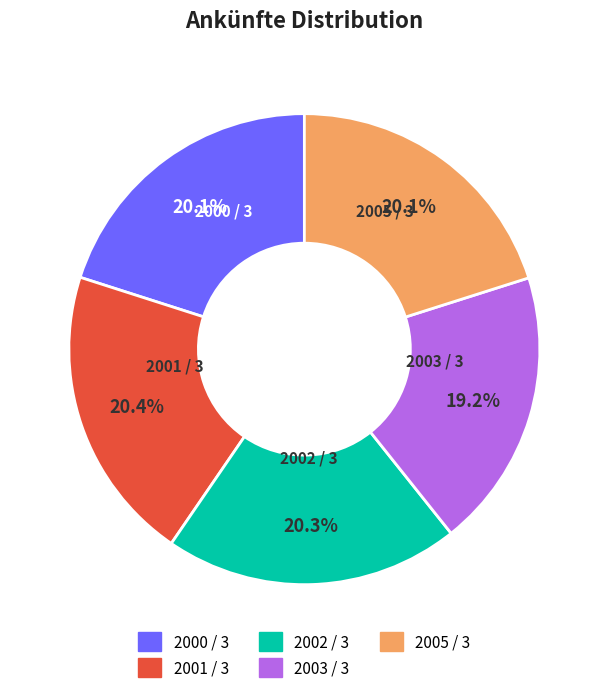

To the nearest percent, what is the combined percentage of 2002 / 3 and 2001 / 3?

41%